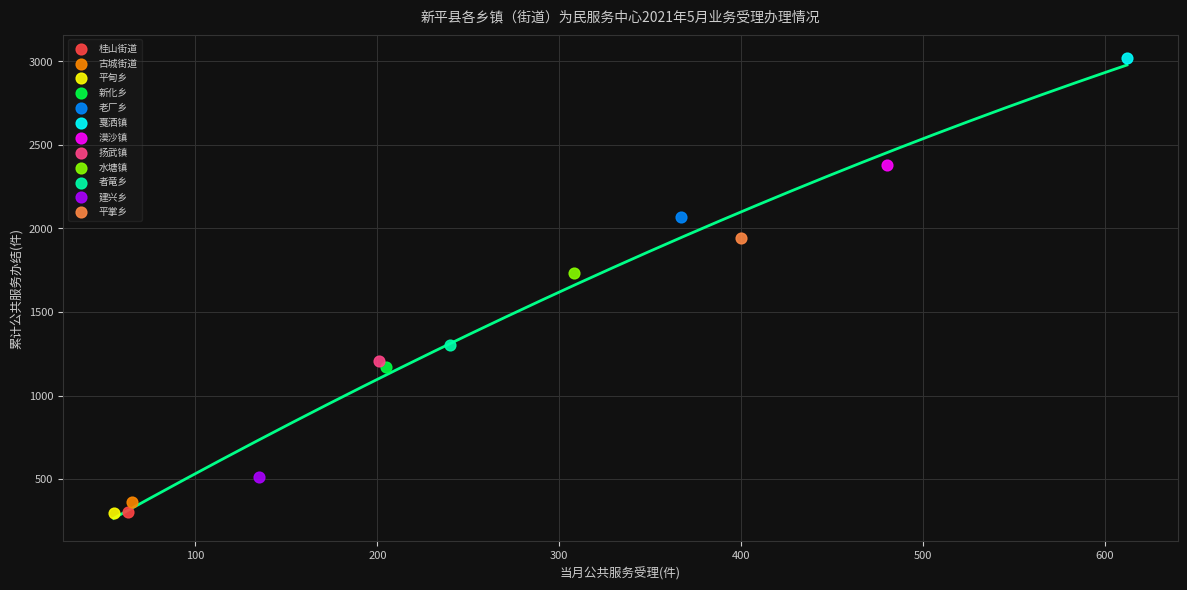

What are all the series names shown in the legend?

桂山街道, 古城街道, 平甸乡, 新化乡, 老厂乡, 戛洒镇, 漠沙镇, 扬武镇, 水塘镇, 者竜乡, 建兴乡, 平掌乡